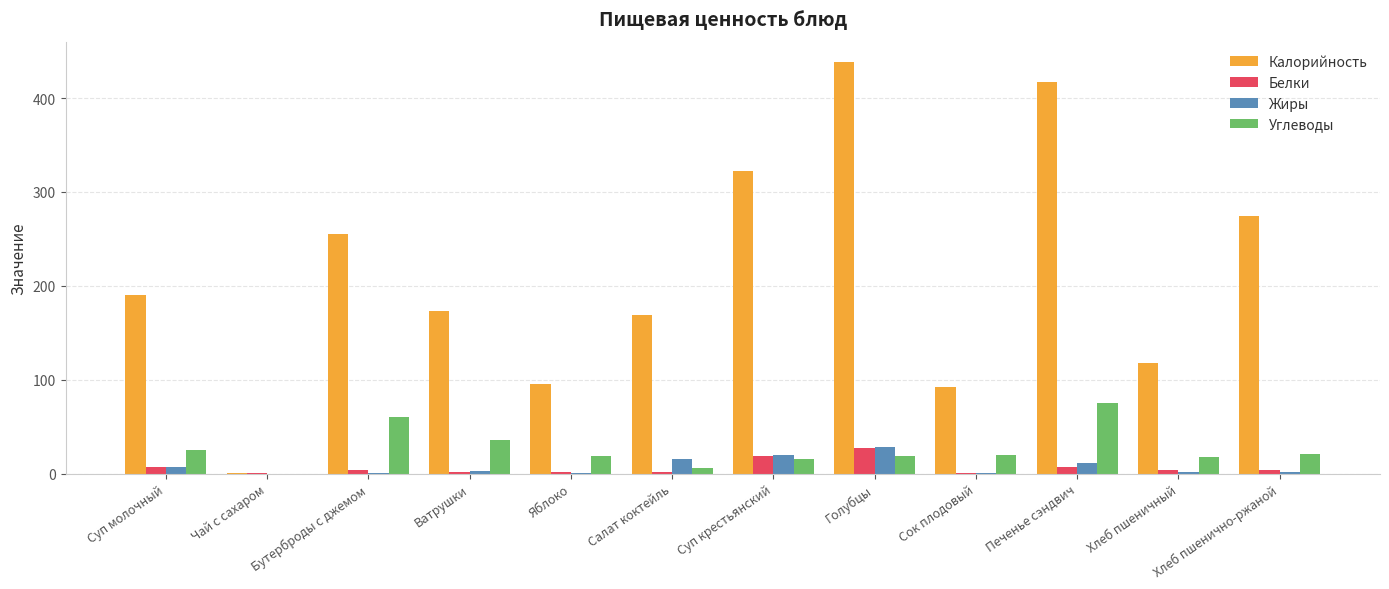

True or false: Калорийность has a value of 146.7 at Сок плодовый.

False